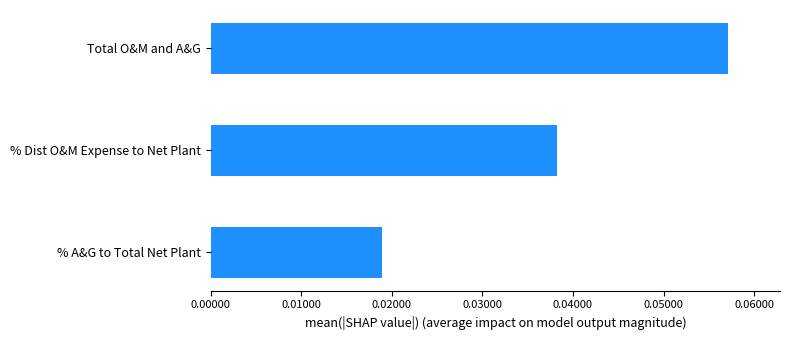

Which label corresponds to the largest value in the chart?

Total O&M and A&G